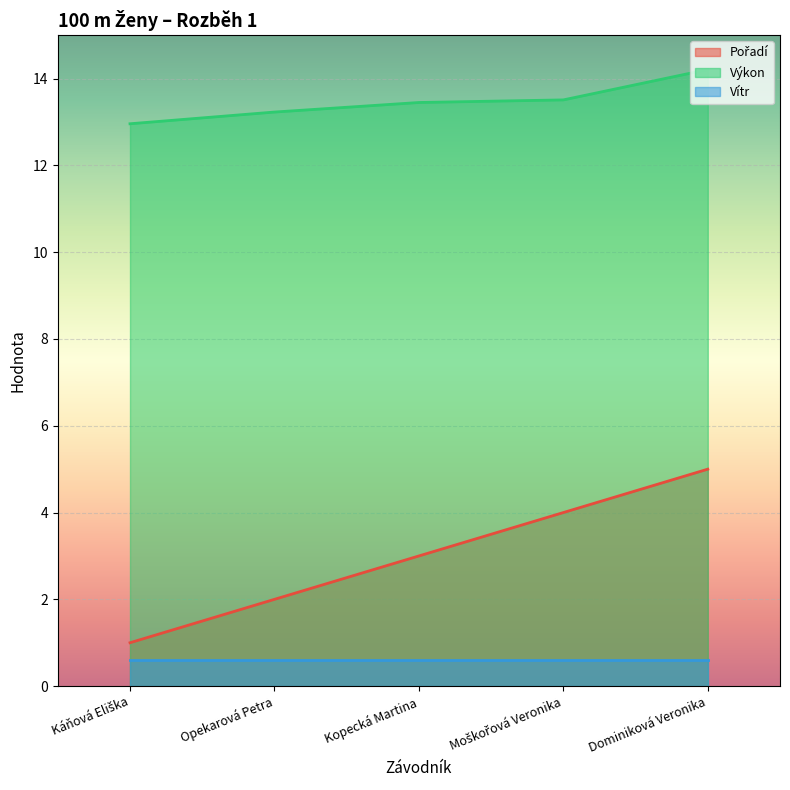

What is the difference between the maximum and minimum values in the Výkon series?

1.2